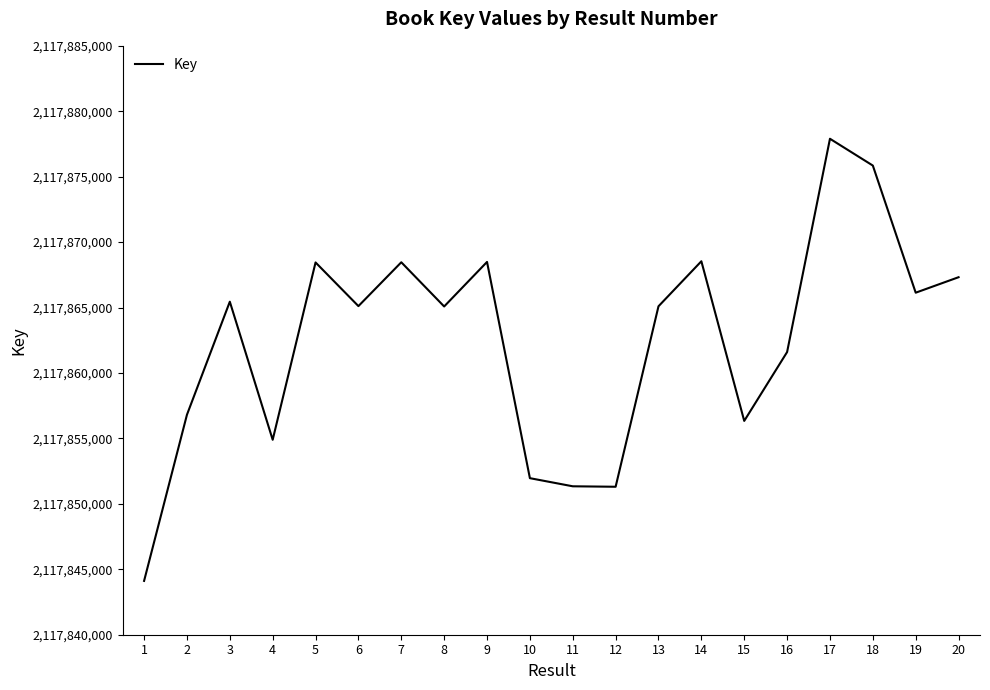

Is it true that the value at 2 is 2117856810?

True